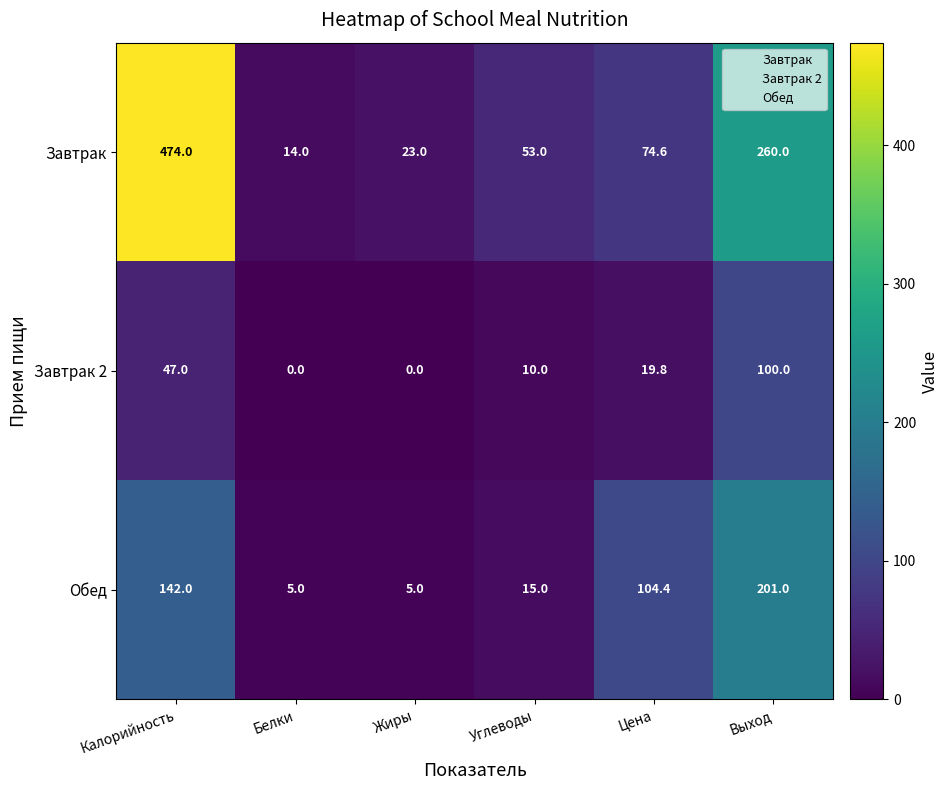

At which category is the sum across all series the highest?

Калорийность